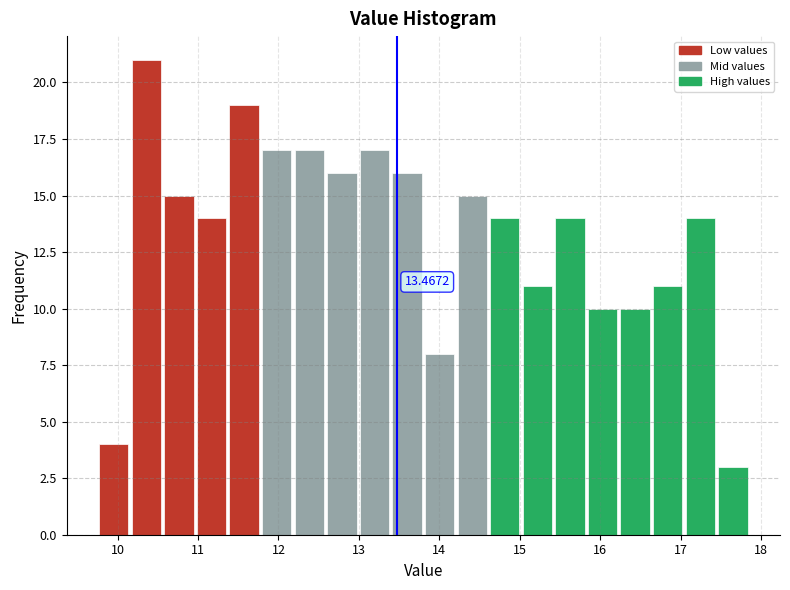

Which range on the x-axis has the tallest bar?

10.2 to 10.6